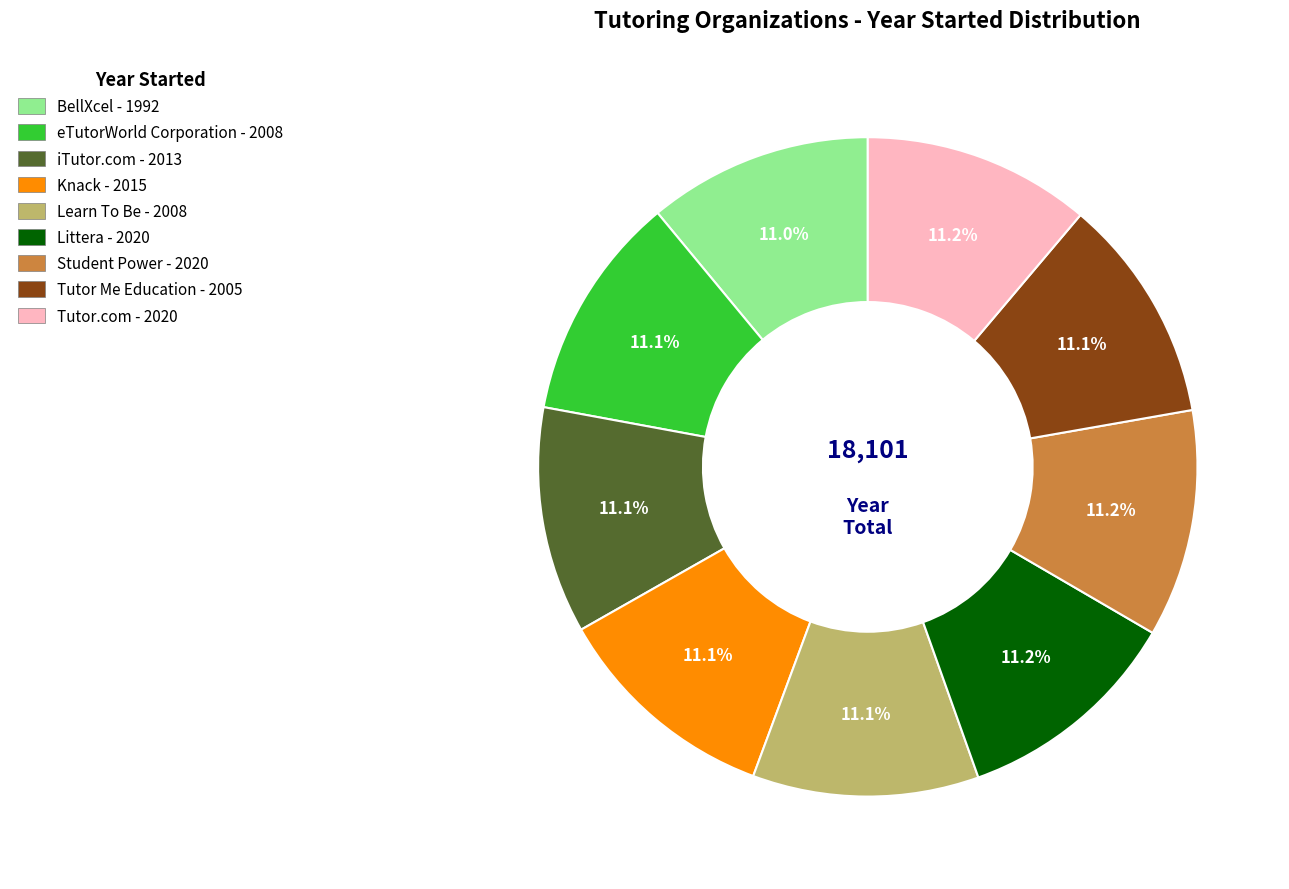

The BellXcel slice represents 17% of the pie. True or false?

False